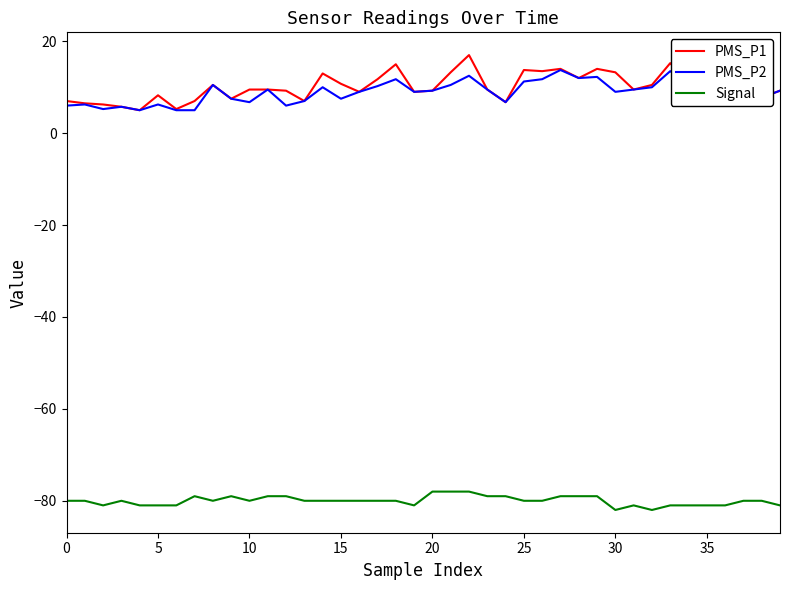

True or false: PMS_P2 and Signal cross at least once.

False